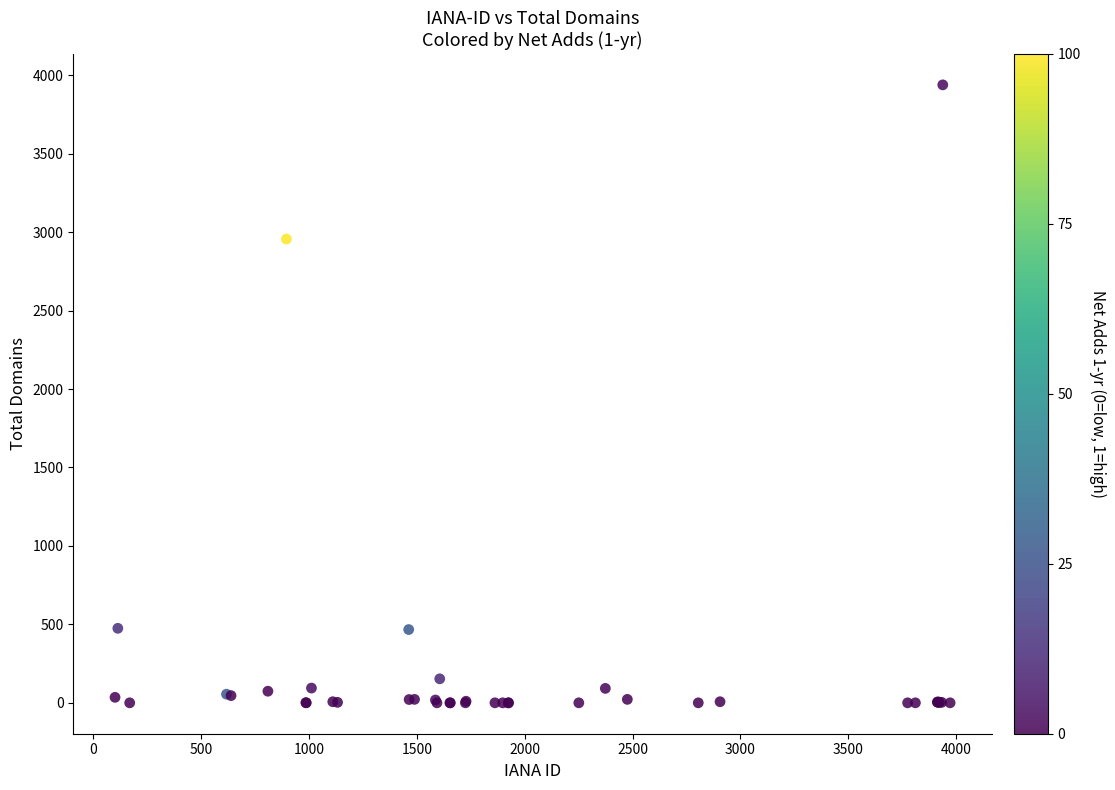

What Y value in the scatter plot is closest to 1969?

2956